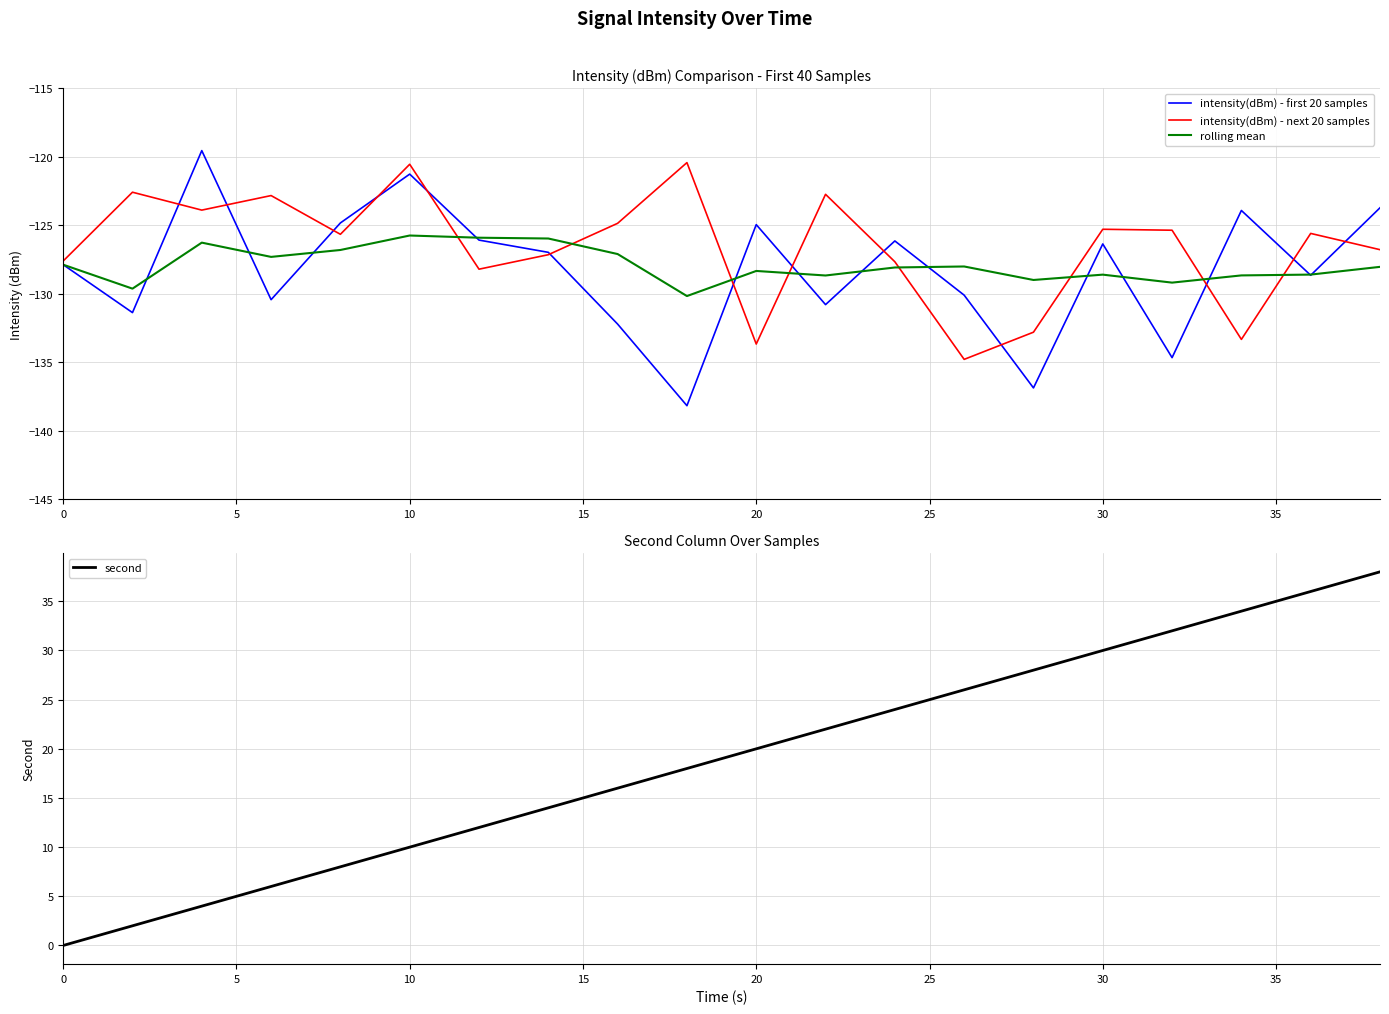

What is the average value of the intensity(dBm) - first 20 samples series?

-128.3